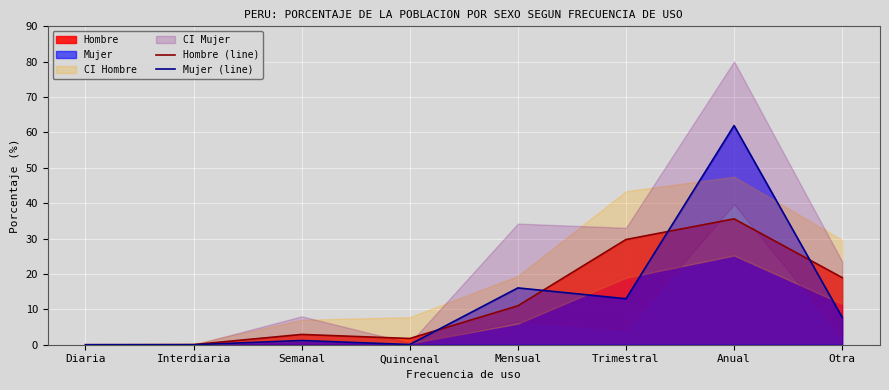

Which series ends up on top after the final intersection of Hombre (line) and Mujer (line)?

Hombre (line)